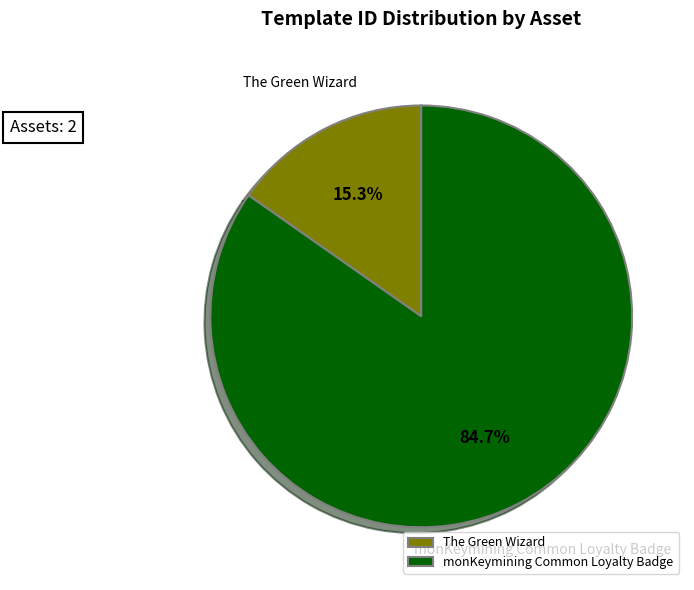

Which has a higher value, The Green Wizard or monKeymining Common Loyalty Badge?

monKeymining Common Loyalty Badge